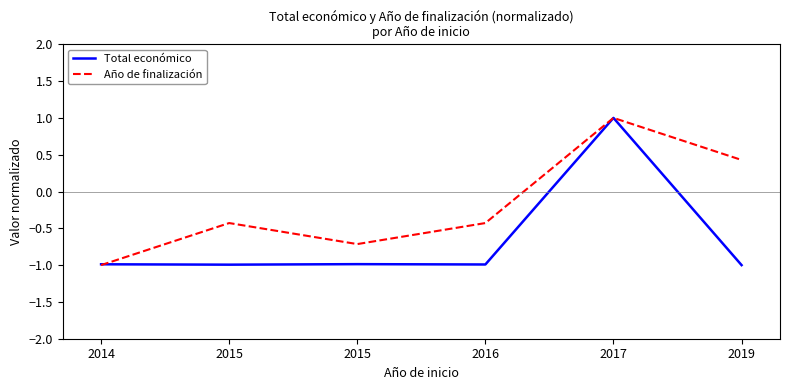

Which series ends up on top after the final intersection of Año de finalización and Total económico?

Año de finalización